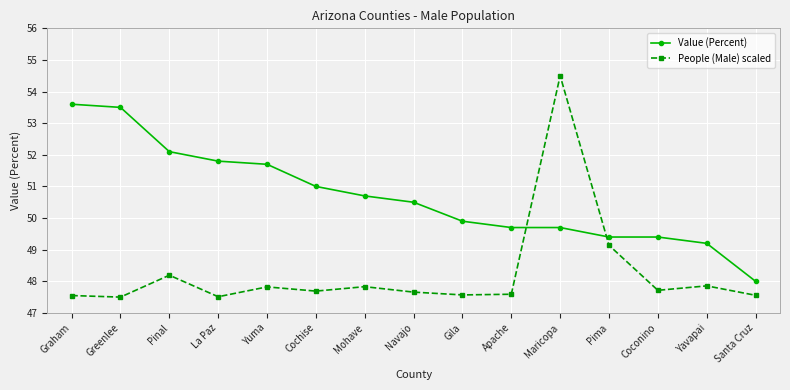

How many intersections are there between People (Male) scaled and Value (Percent)?

2